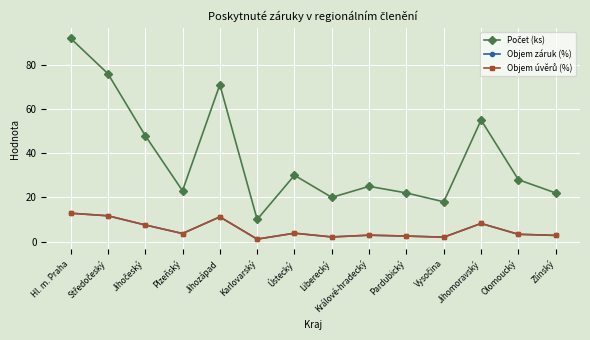

What is the difference between the maximum and minimum values in the Objem úvěrů (%) series?

11.7